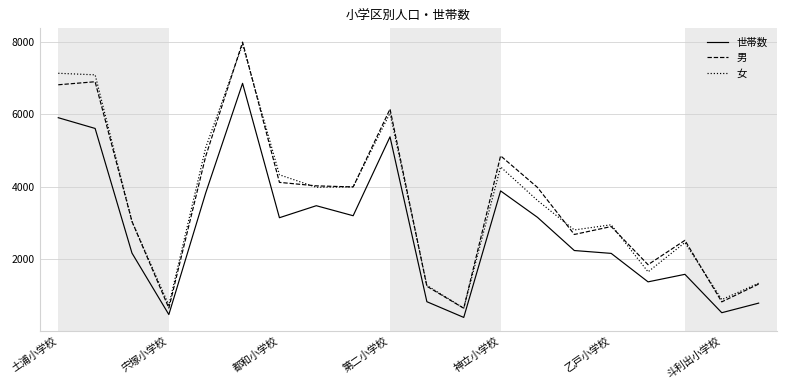

True or false: 世帯数 and 男 intersect in this chart.

False